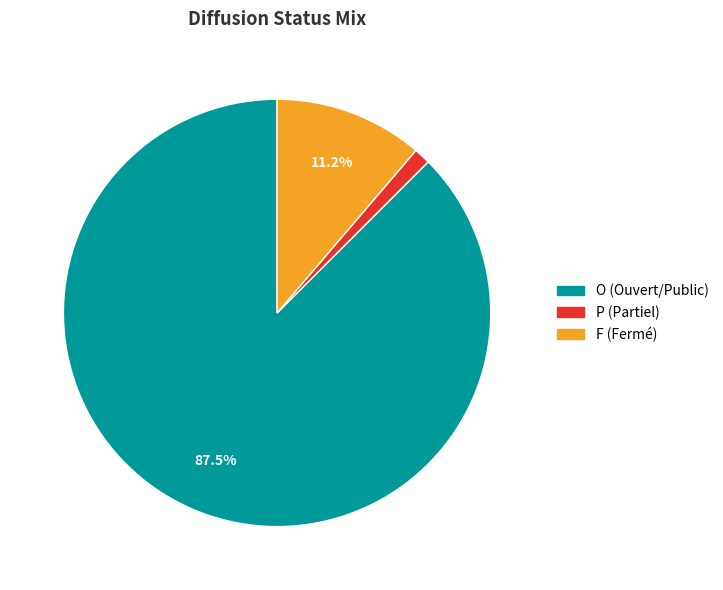

Is O (Ouvert/Public) the majority of the pie?

Yes